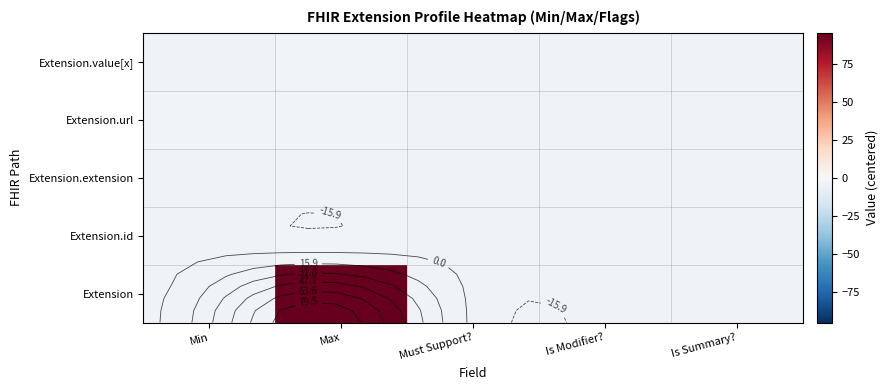

The value of Extension.id at Is Summary? is -6.8. True or false?

False